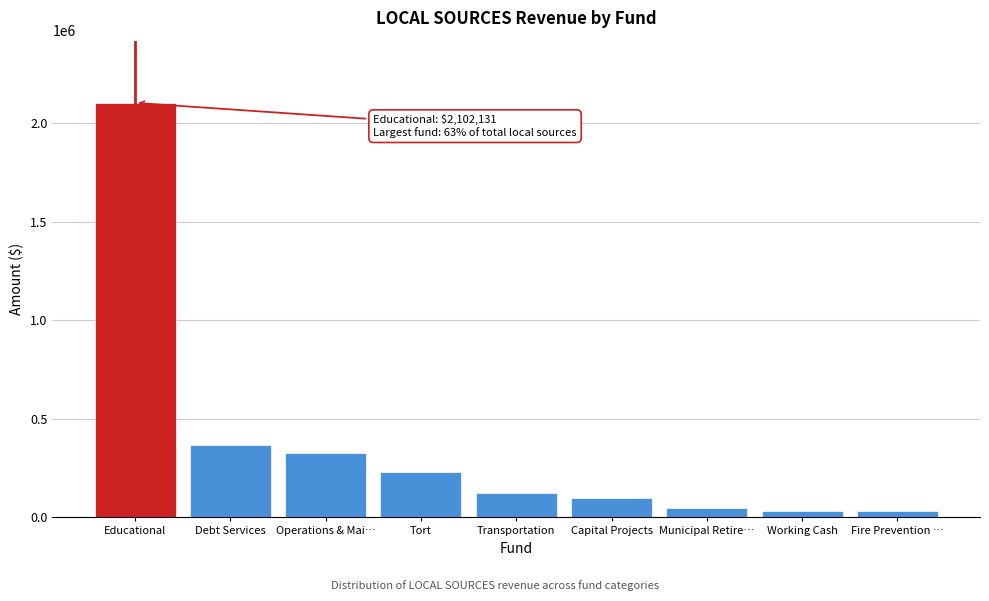

Reading left to right, list all the values displayed in this chart.

2102131	366174	328554	232029	121634	100412	48833	30408	30408